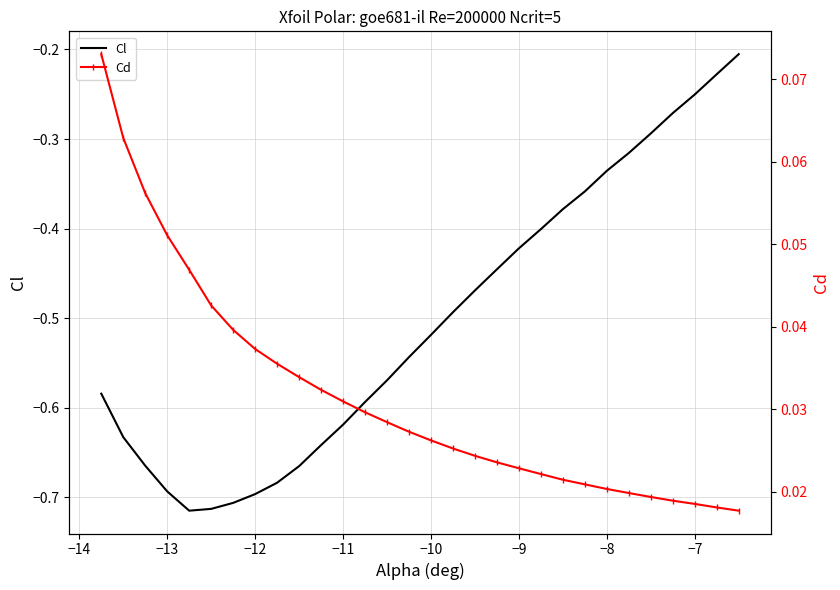

What is the sum of all Cd values?

0.9